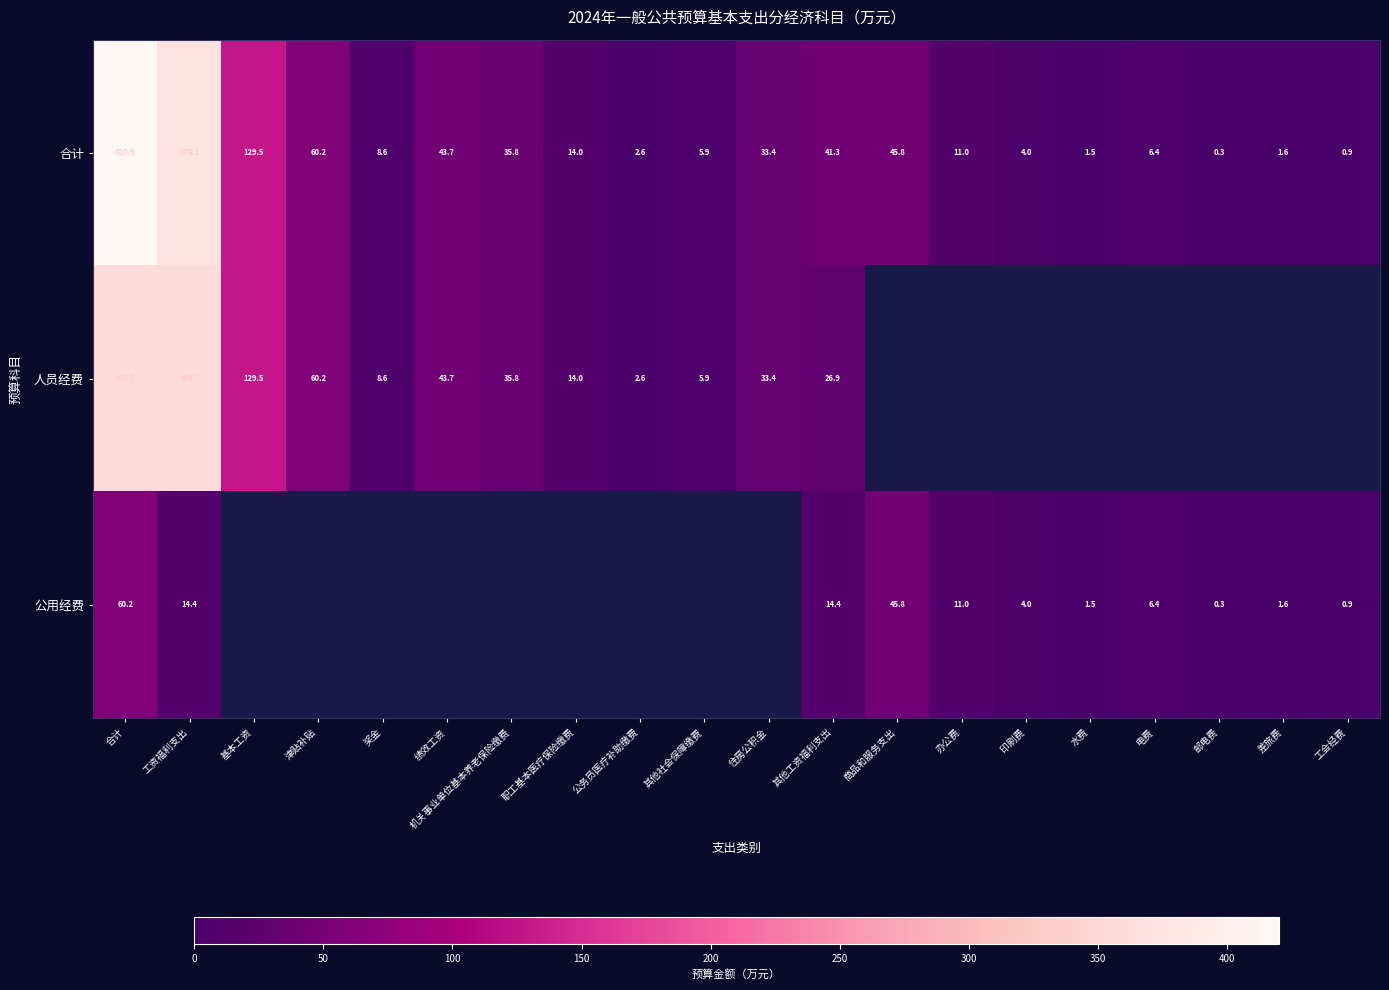

At which label is 合计 closest to 210?

基本工资